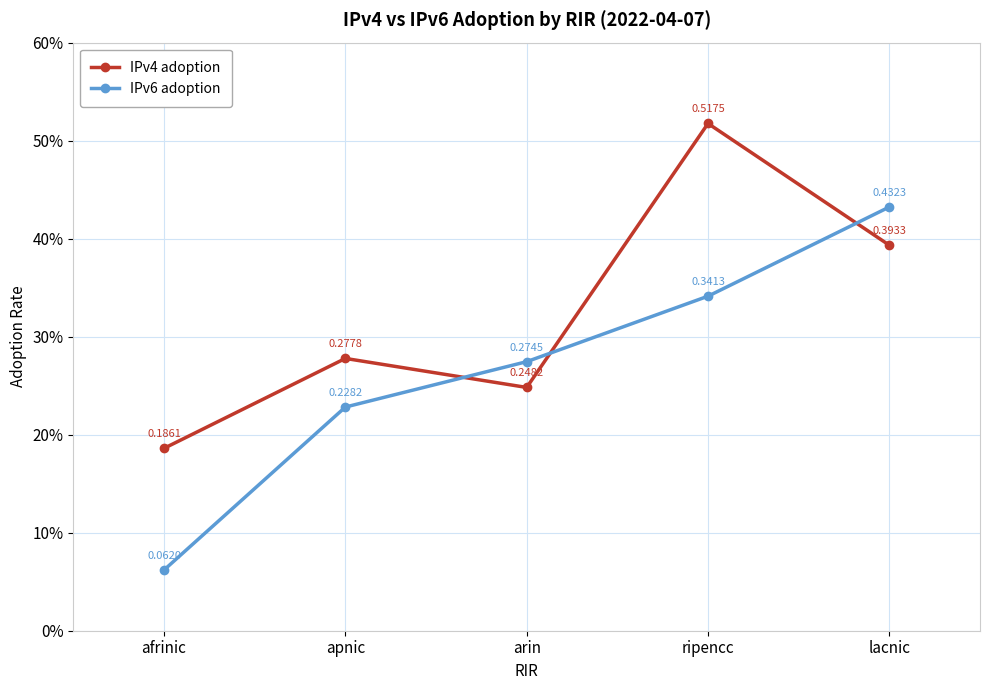

How many times do IPv6 adoption and IPv4 adoption cross each other?

3